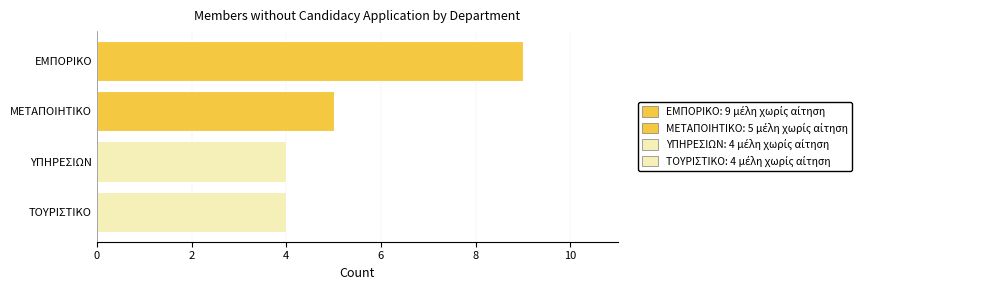

What is the approximate value at ΜΕΤΑΠΟΙΗΤΙΚΟ?

5